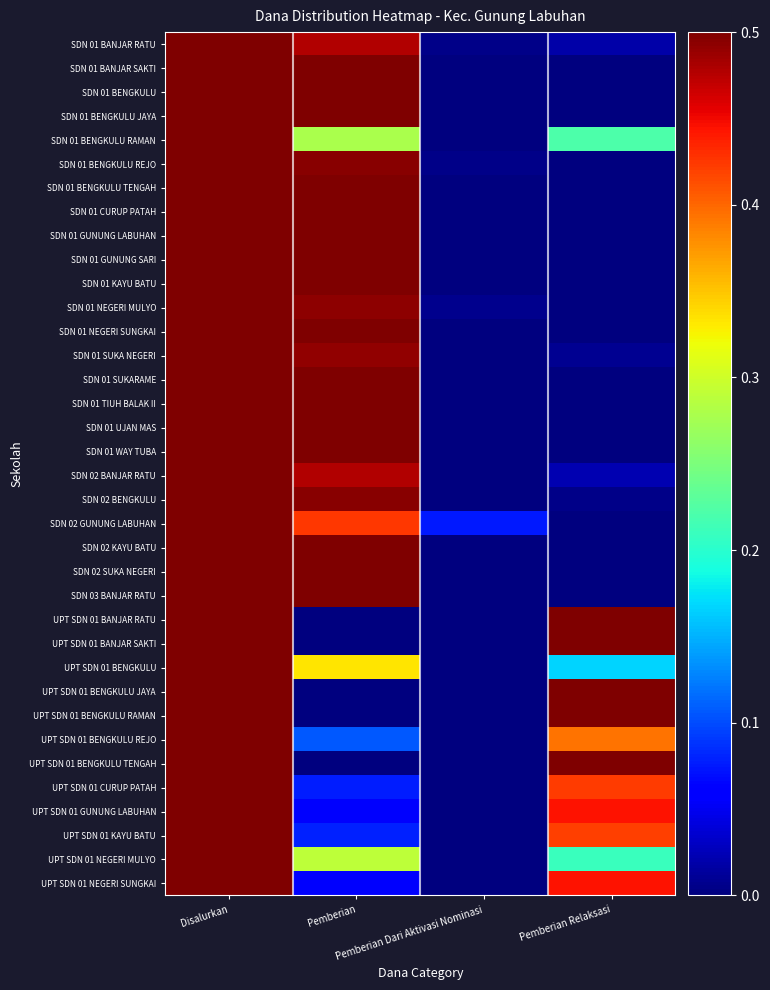

How many data points does each series have?

4